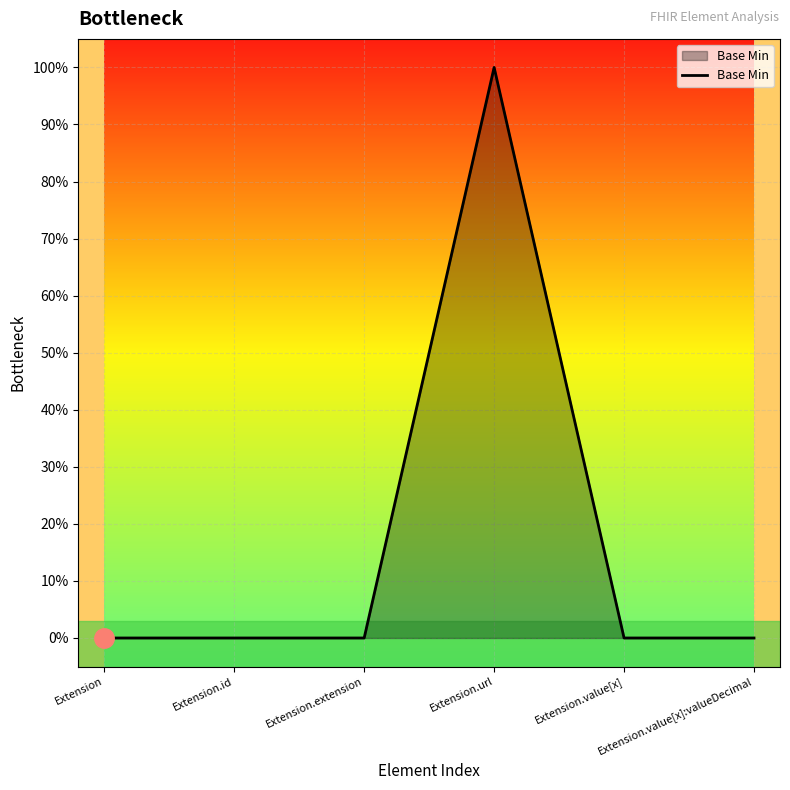

Rank the categories by value from lowest to highest.

Extension, Extension.id, Extension.extension, Extension.value[x], Extension.value[x]:valueDecimal, Extension.url